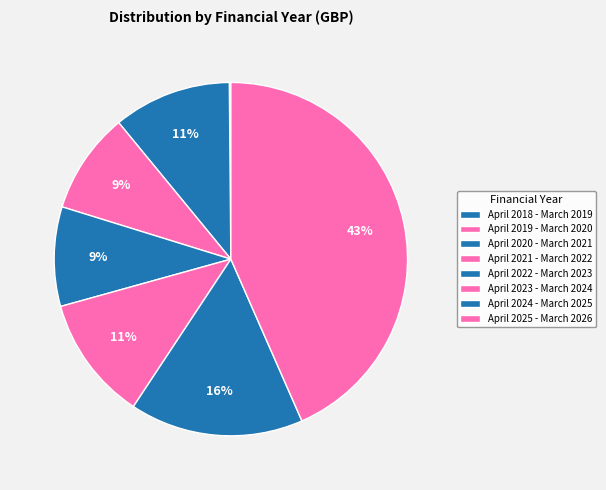

How many segments does this pie chart have?

8